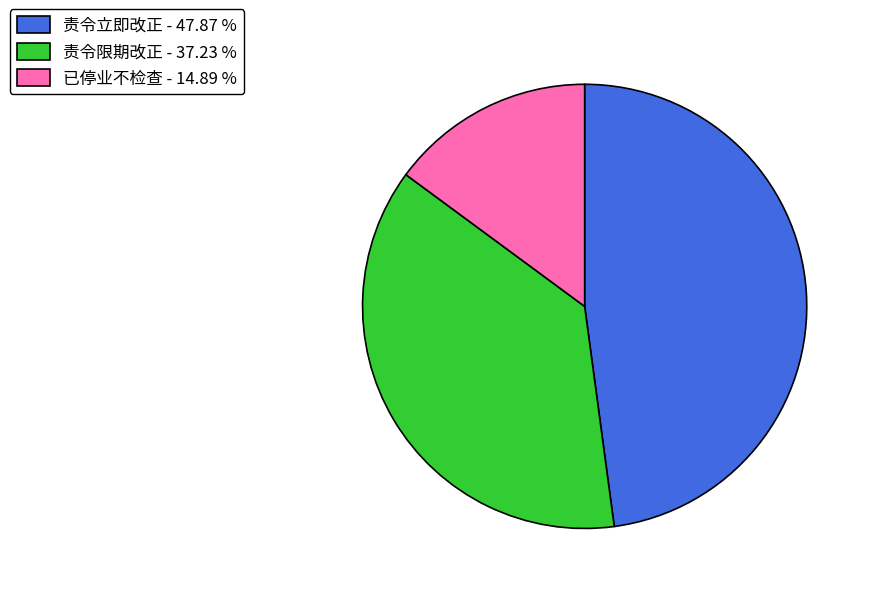

What is the largest slice in the pie chart?

责令立即改正